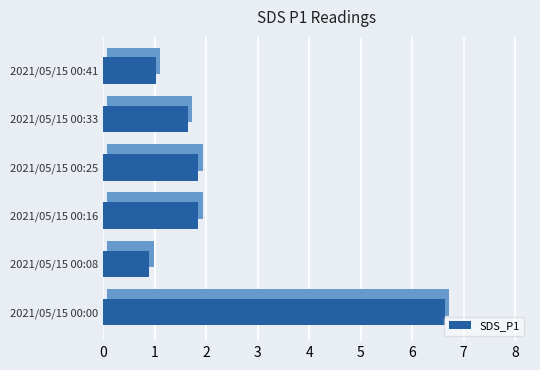

What is the difference between the maximum and second lowest values?

5.6